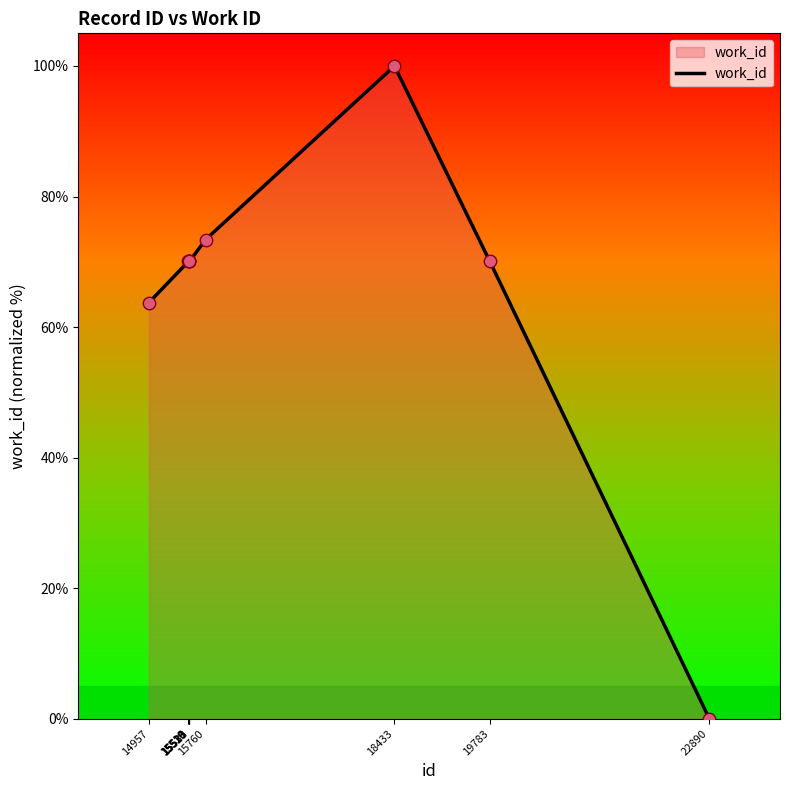

Which has a higher value, 15516 or 14957?

15516